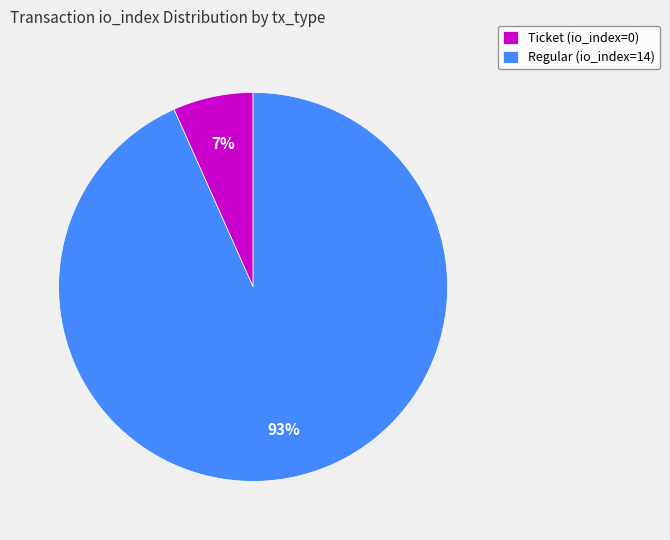

Do Ticket (io_index=0) and Regular (io_index=14) together represent more than half of the pie?

Yes